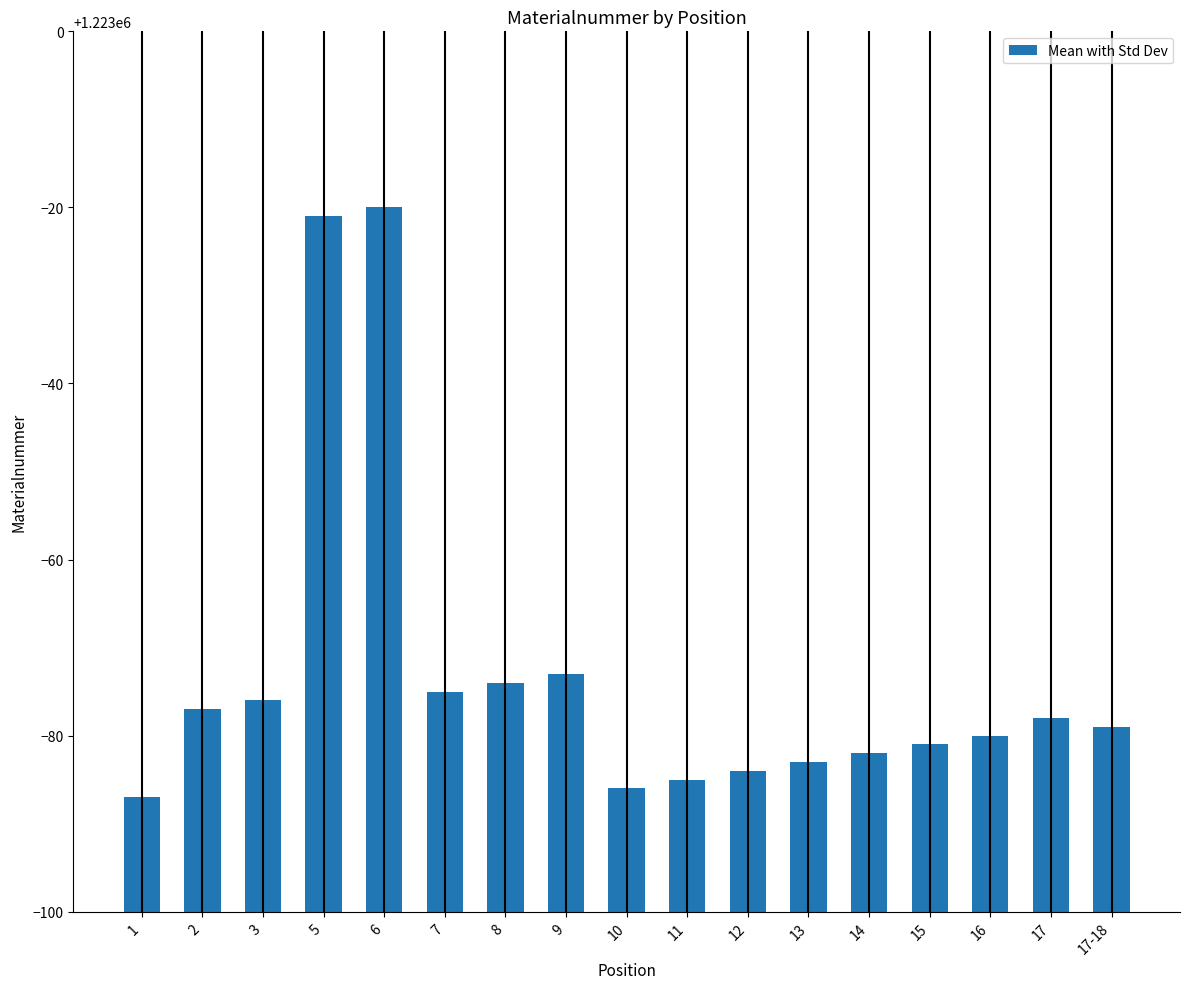

At which category does the chart reach its peak across all series?

6